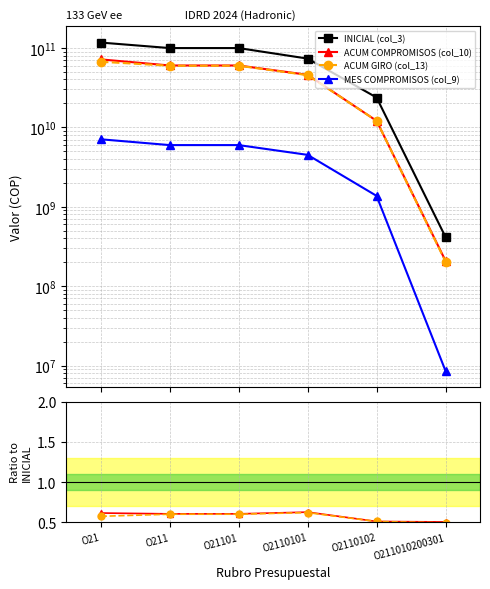

Is the value of MES COMPROMISOS (col_9) at O2110102 greater than the value of ACUM COMPROMISOS (col_10) at O21?

No